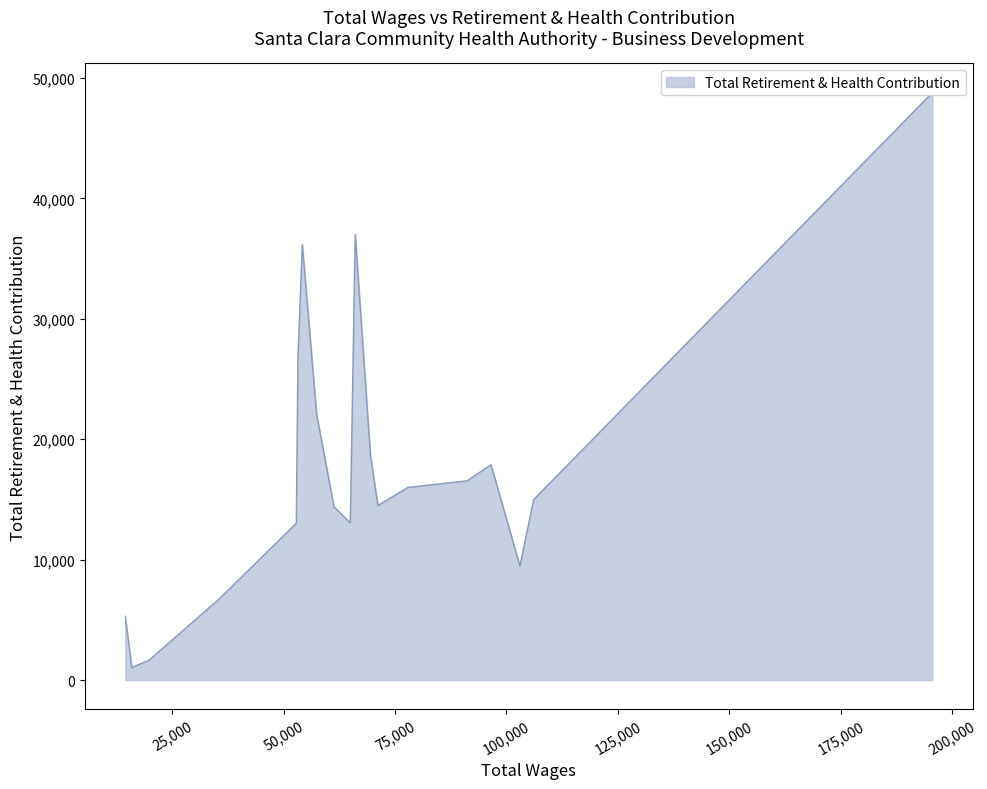

Where is the first local maximum?

3